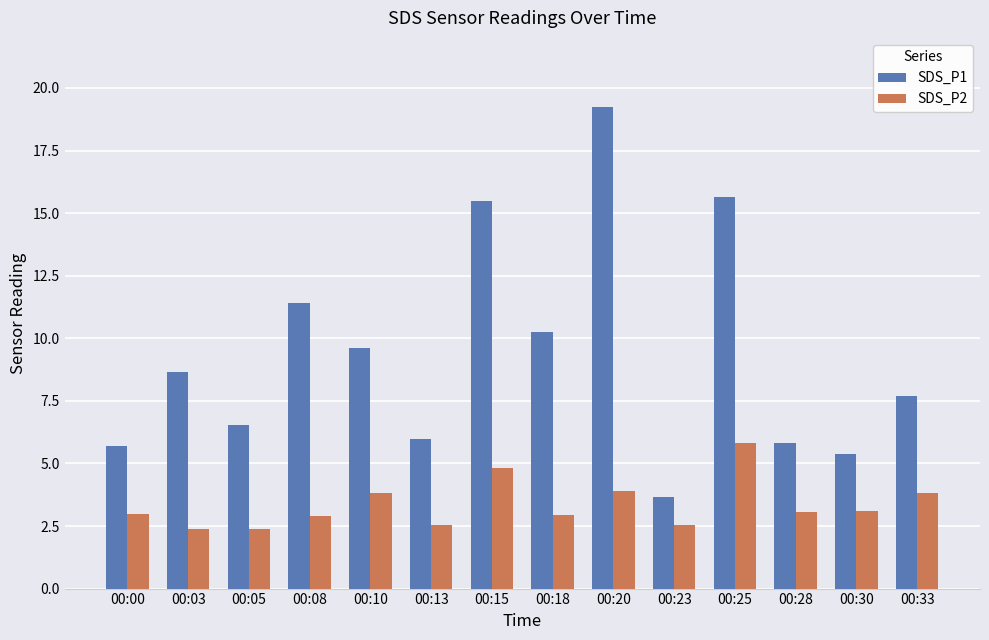

How many categories are shown in the chart?

14